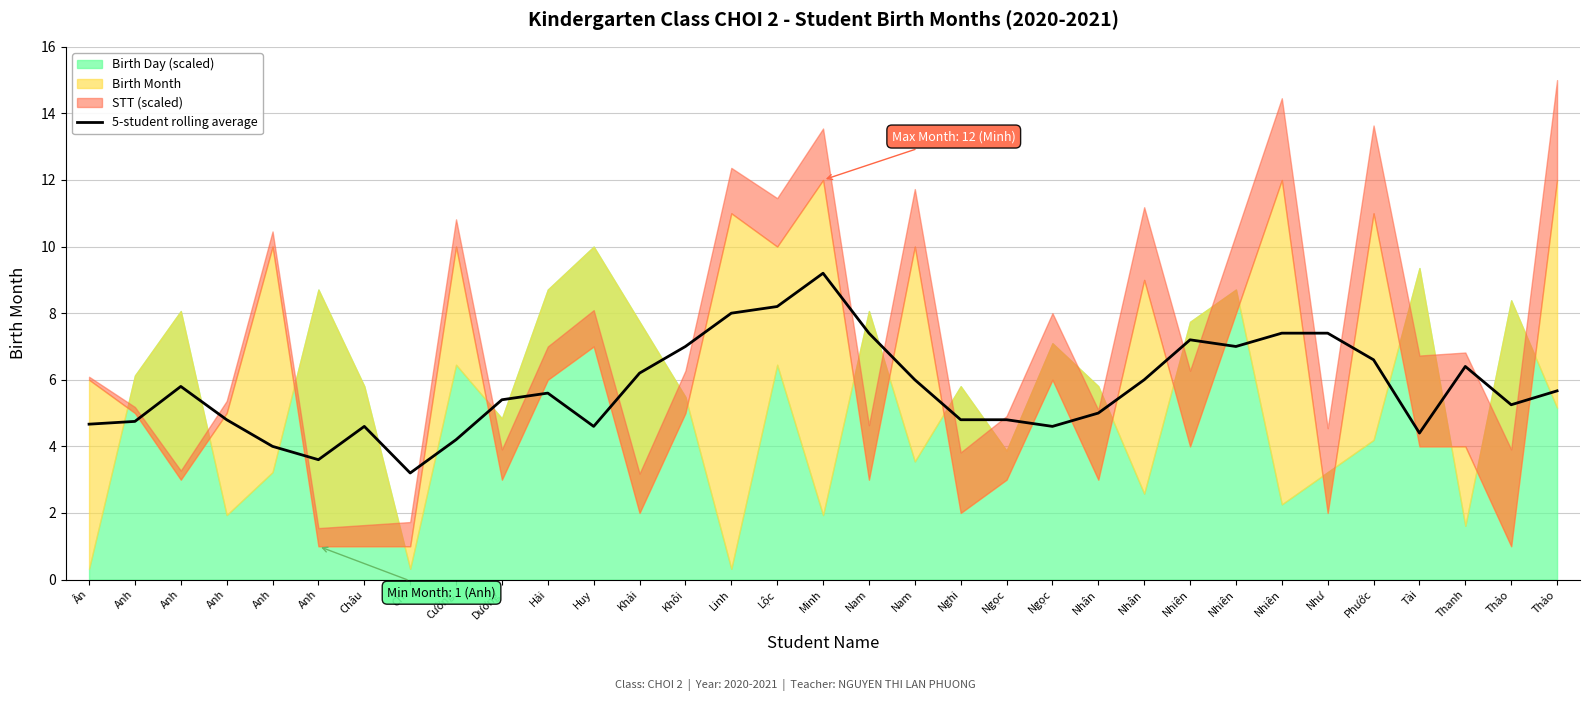

How many values are below 5?

13